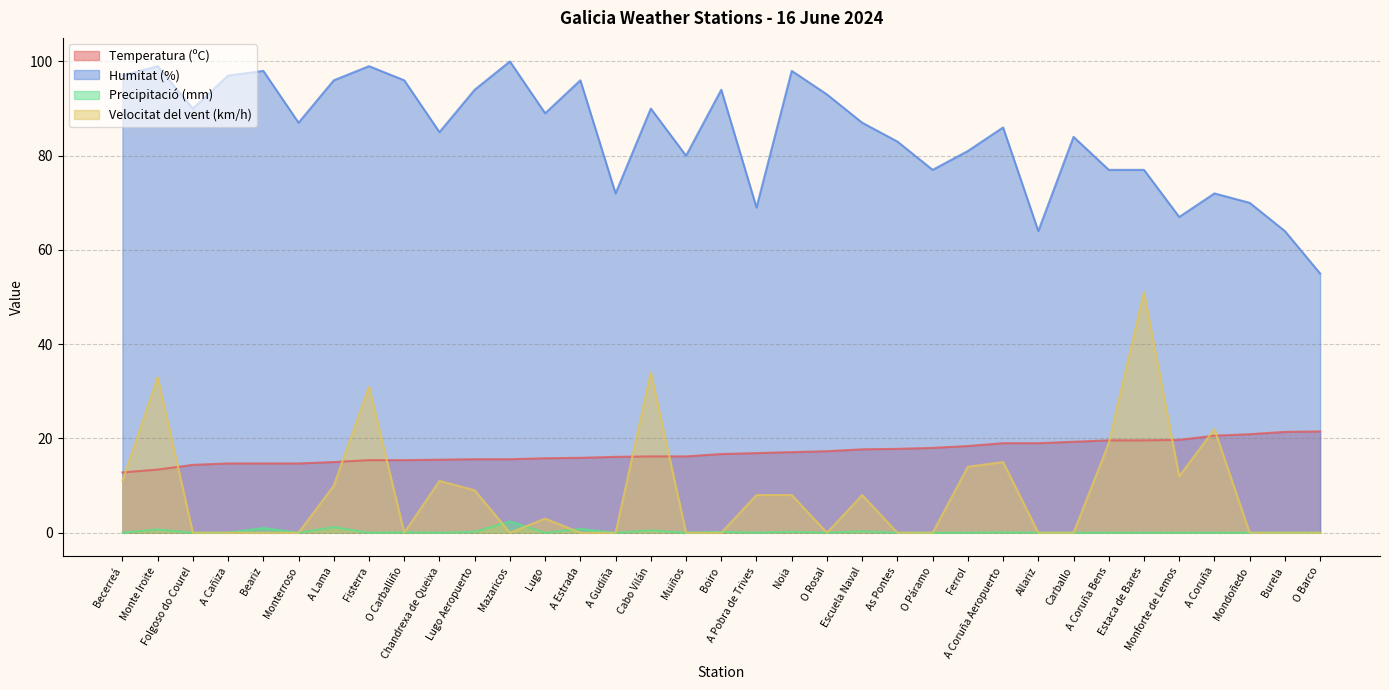

Is the value of Temperatura (ºC) at O Carballiño greater than the value of Humitat (%) at Boiro?

No